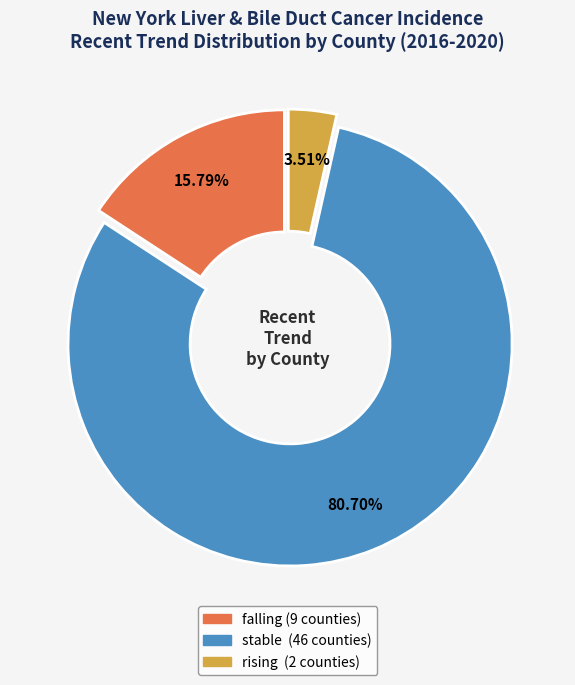

Is there a majority slice in this chart?

Yes